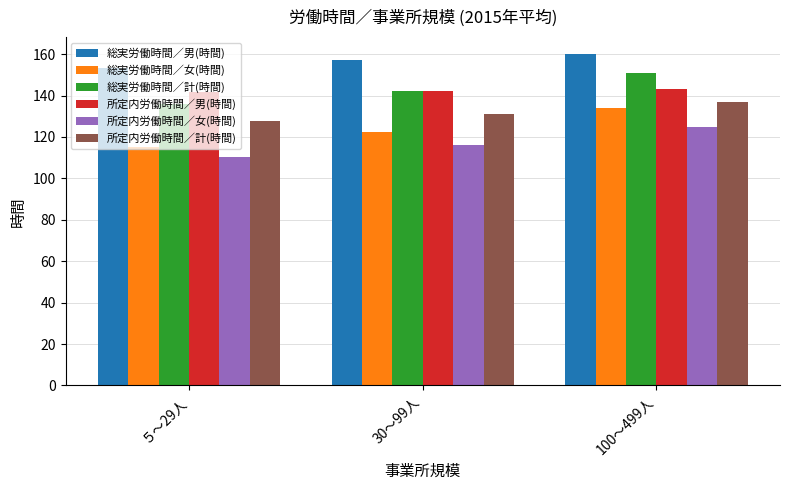

What is the label of the 3rd bar from the right?

５～29人